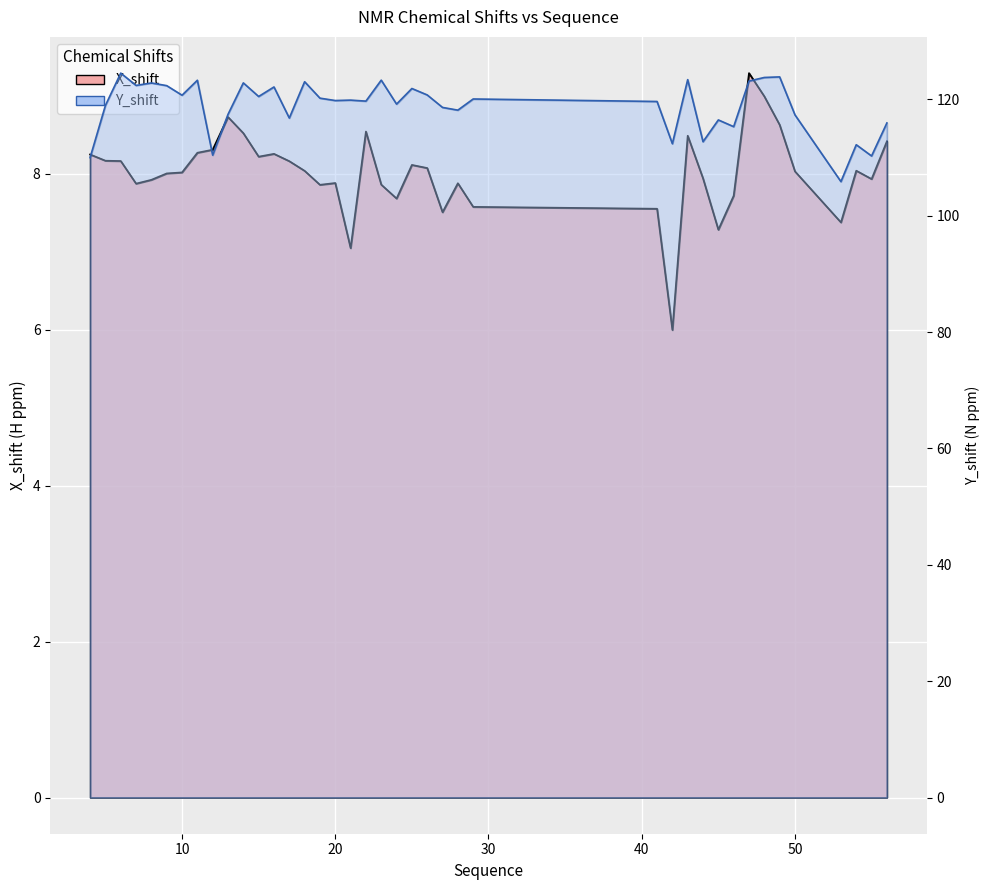

What is the approximate value of Y_shift at 23?

123.3